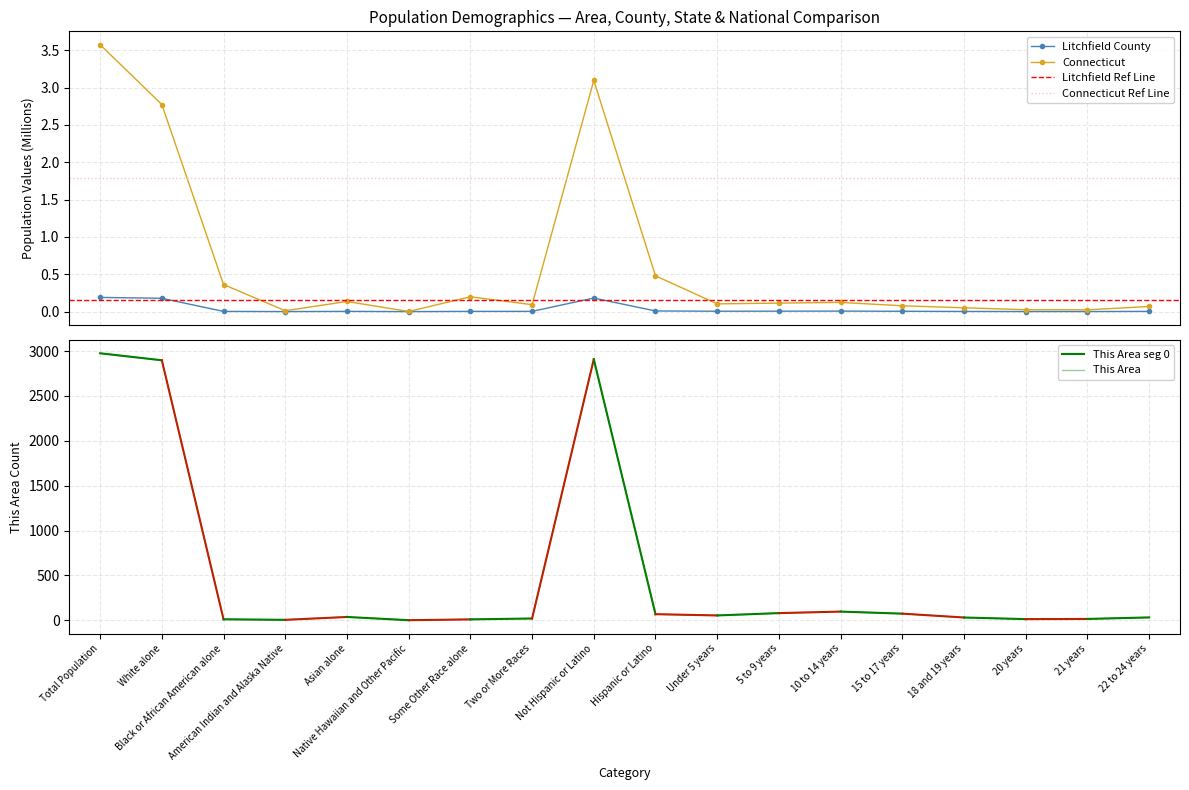

Reading left to right, what are all the values shown in this chart?

This Area: 2976.0	2898.0	10.0	4.0	36.0	0.0	9.0	19.0	2909.0	67.0	53.0	79.0	96.0	73.0	30.0	12.0	14.0	31.0
Litchfield County: 0.2	0.2	0.0	0.0	0.0	0.0	0.0	0.0	0.2	0.0	0.0	0.0	0.0	0.0	0.0	0.0	0.0	0.0
Connecticut: 3.6	2.8	0.4	0.0	0.1	0.0	0.2	0.1	3.1	0.5	0.1	0.1	0.1	0.1	0.1	0.0	0.0	0.1